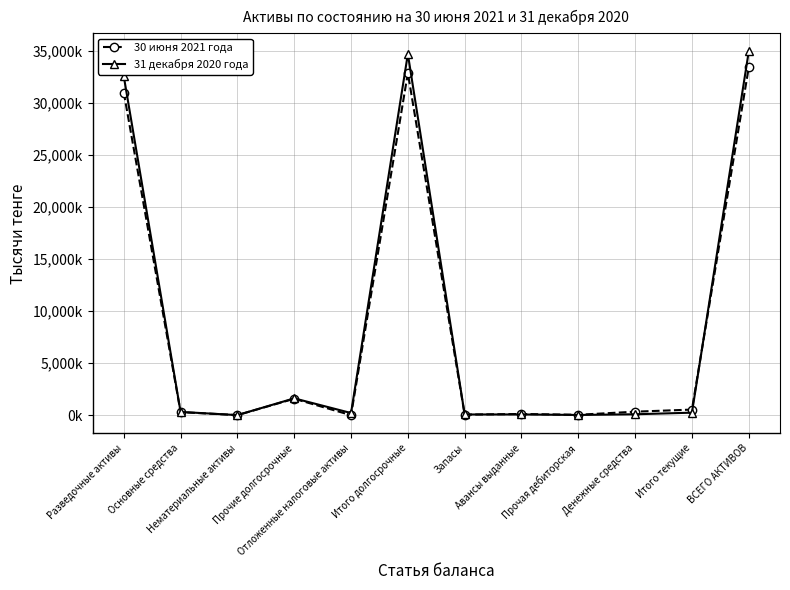

What are all the series names shown in the legend?

30 июня 2021 года, 31 декабря 2020 года